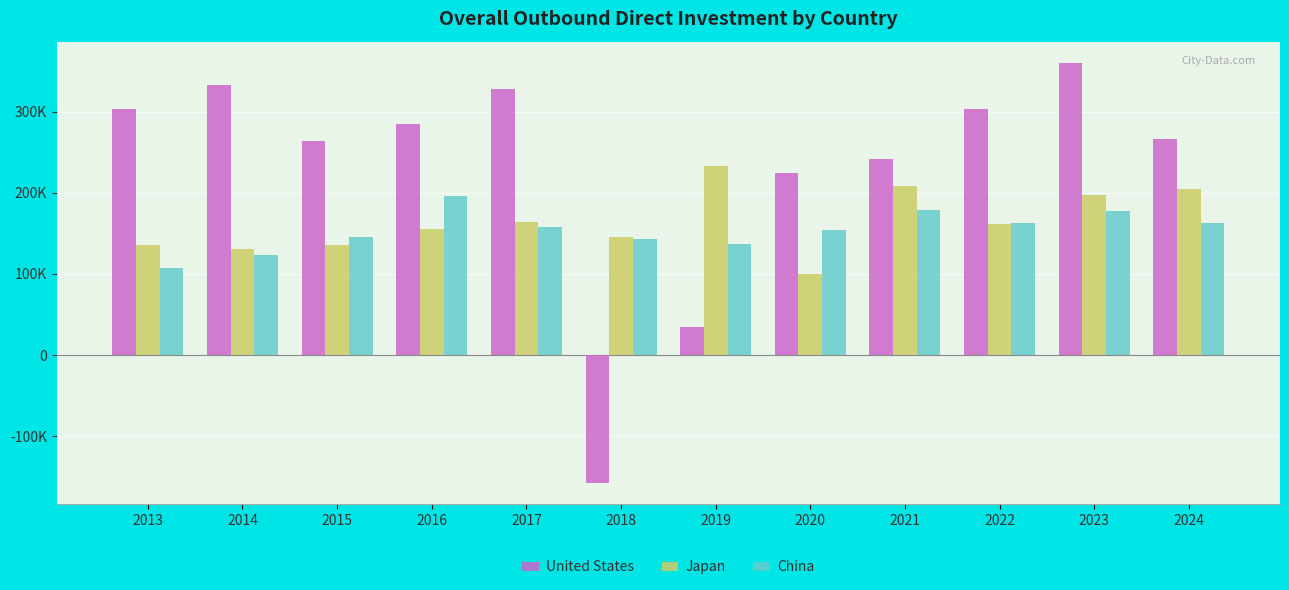

Does the chart contain stacked bars?

No